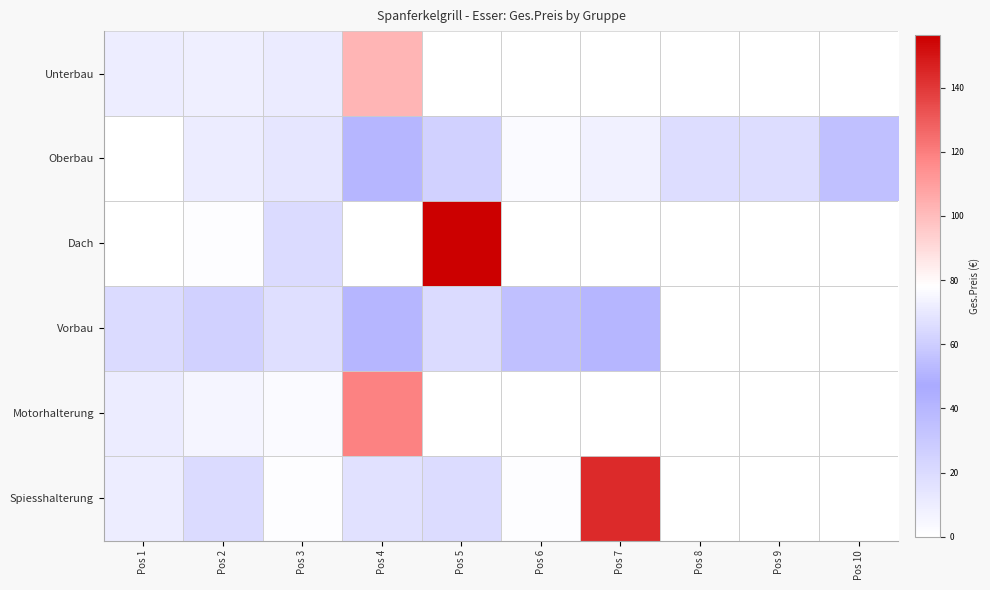

List the series in order of their peak value, lowest first.

Oberbau, Vorbau, Unterbau, Motorhalterung, Spiesshalterung, Dach